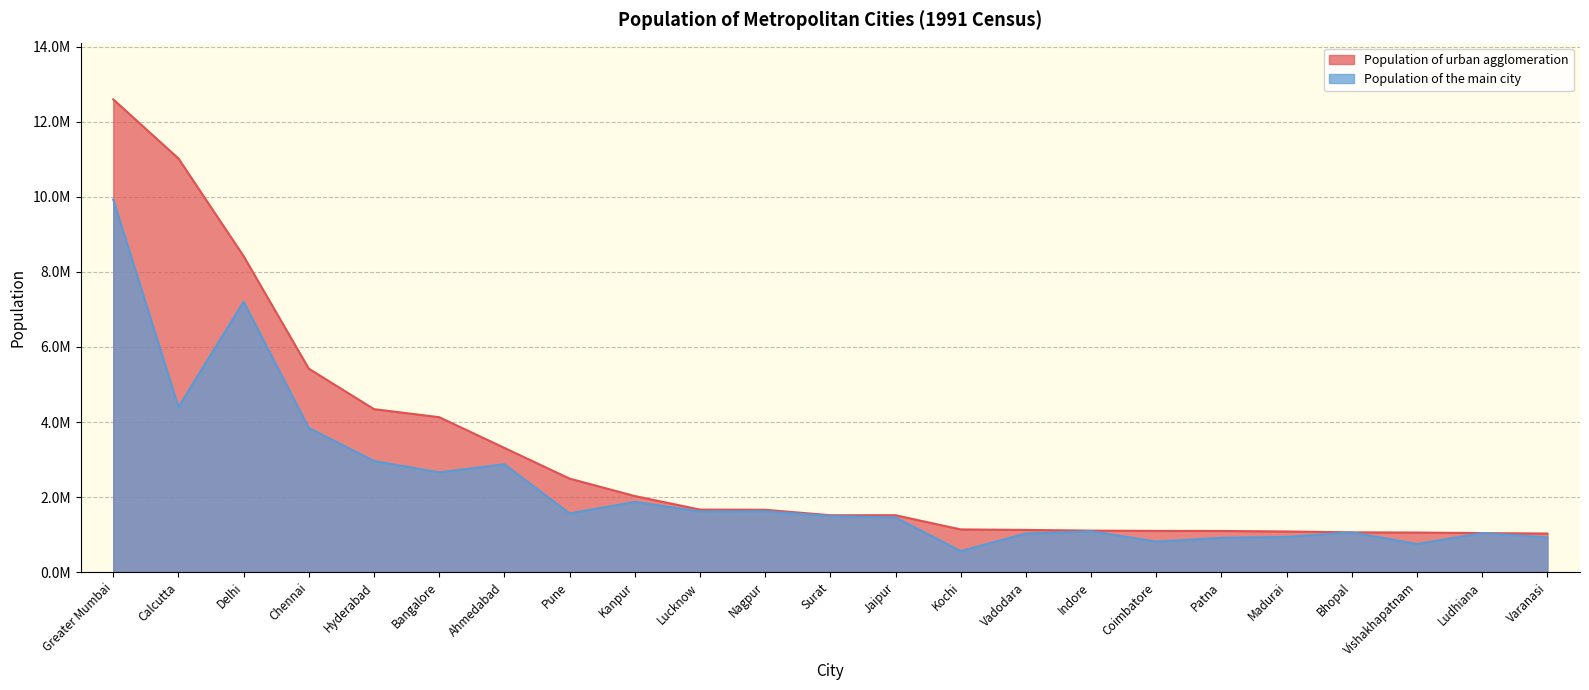

True or false: Population of urban agglomeration and Population of the main city intersect in this chart.

False